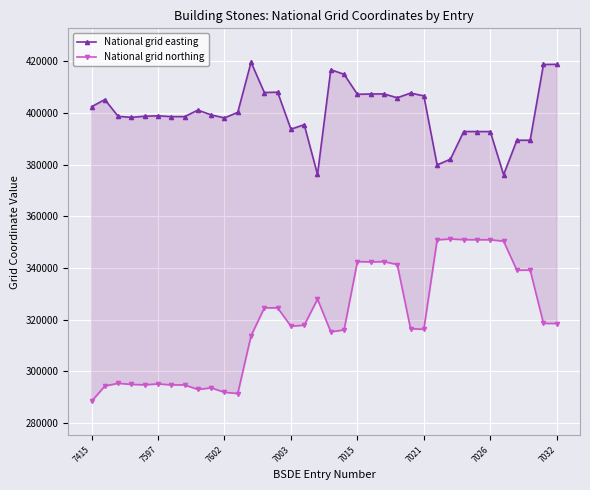

True or false: National grid northing and National grid easting cross at least once.

False